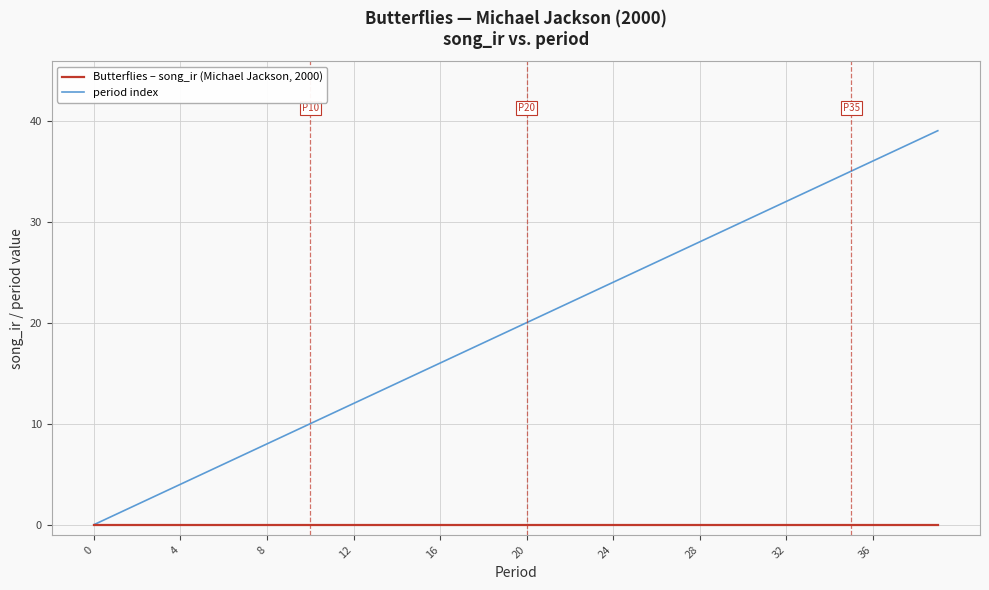

Rank the series by their average value, from highest to lowest.

period index, Butterflies – song_ir (Michael Jackson, 2000)